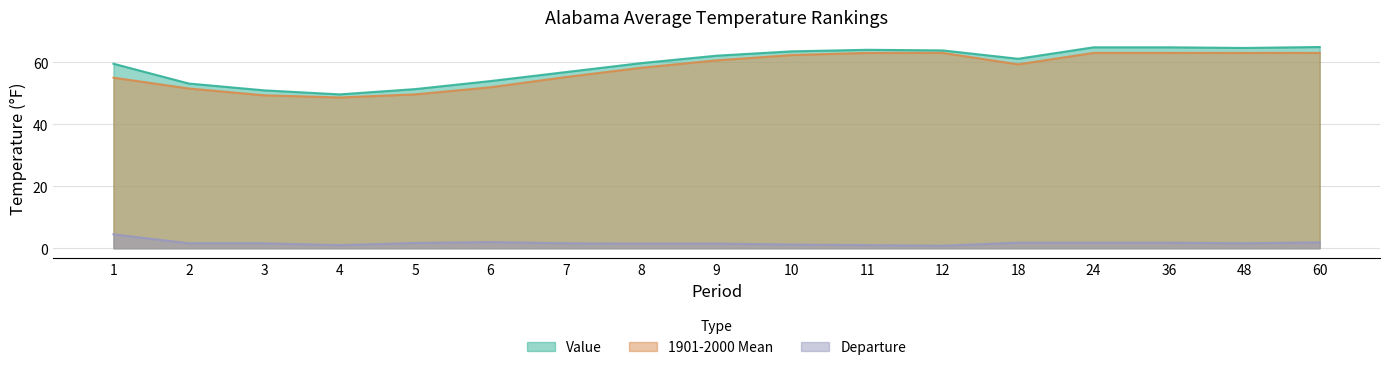

True or false: Value and Departure intersect in this chart.

False